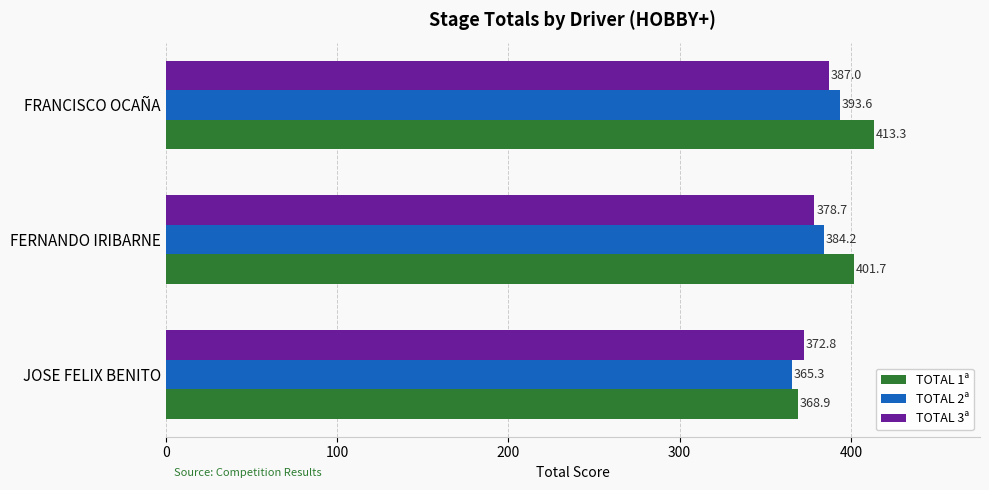

The TOTAL 1ª series shows 658.3 at FERNANDO IRIBARNE. True or false?

False